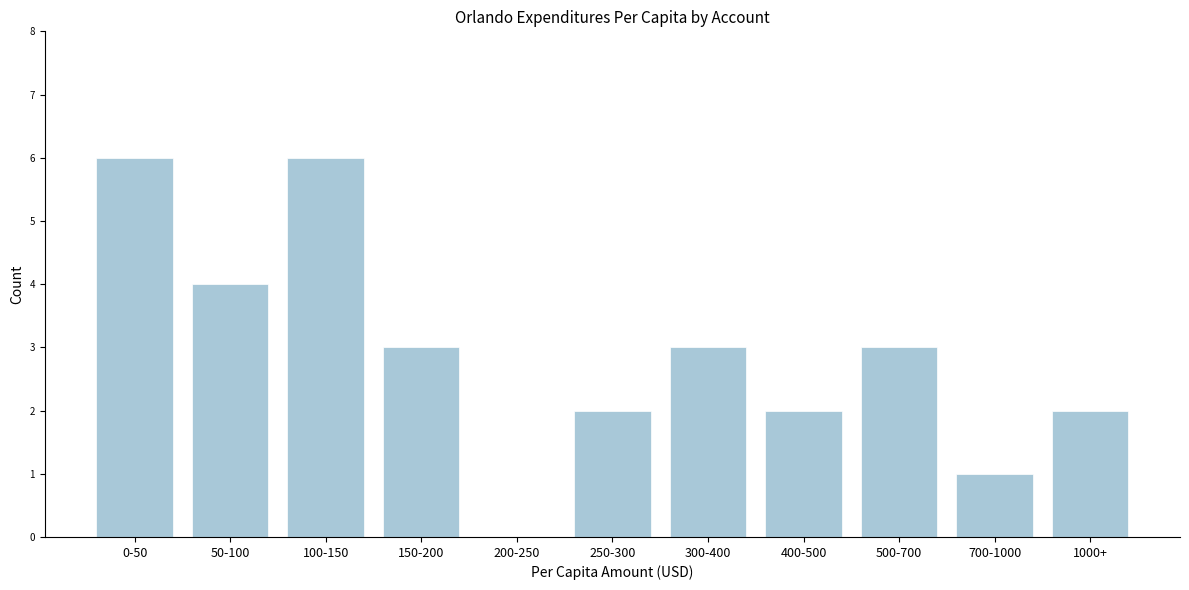

Reading right to left, list all the values displayed in this chart.

1000+=2	700-1000=1	500-700=3	400-500=2	300-400=3	250-300=2	200-250=0	150-200=3	100-150=6	50-100=4	0-50=6